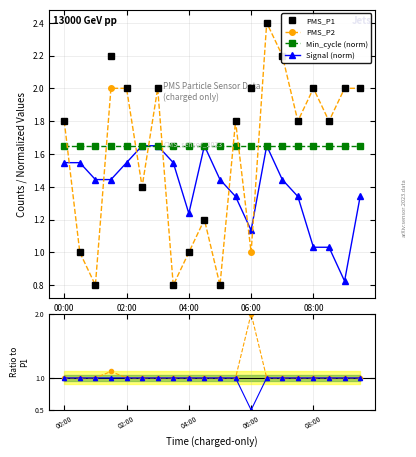

Reading left to right, list all the values displayed in this chart.

PMS_P1: 1.8	1.0	0.8	2.2	2.0	1.4	2.0	0.8	1.0	1.2	0.8	1.8	2.0	2.4	2.2	1.8	2.0	1.8	2.0	2.0
PMS_P2: 1.8	1.0	0.8	2.0	2.0	1.4	2.0	0.8	1.0	1.2	0.8	1.8	1.0	2.4	2.2	1.8	2.0	1.8	2.0	2.0
Min_cycle (norm): 1.6	1.6	1.6	1.6	1.6	1.6	1.6	1.6	1.6	1.6	1.6	1.6	1.6	1.6	1.6	1.6	1.6	1.6	1.6	1.6
Signal (norm): 1.5	1.5	1.4	1.4	1.5	1.6	1.6	1.5	1.2	1.6	1.4	1.3	1.1	1.6	1.4	1.3	1.0	1.0	0.8	1.3
PMS_P1_ratio: 1.0	1.0	1.0	1.1	1.0	1.0	1.0	1.0	1.0	1.0	1.0	1.0	2.0	1.0	1.0	1.0	1.0	1.0	1.0	1.0
PMS_P2_ratio: 1.0	1.0	1.0	1.0	1.0	1.0	1.0	1.0	1.0	1.0	1.0	1.0	0.5	1.0	1.0	1.0	1.0	1.0	1.0	1.0